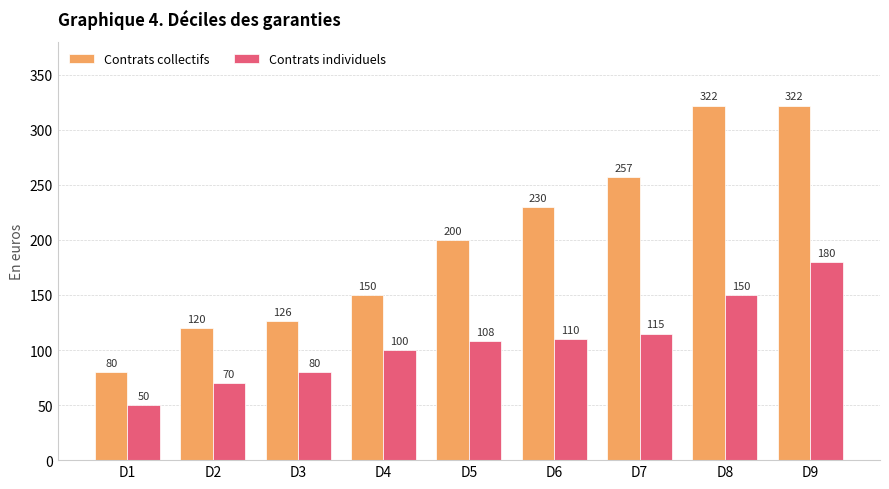

How many bars are there in each group?

2